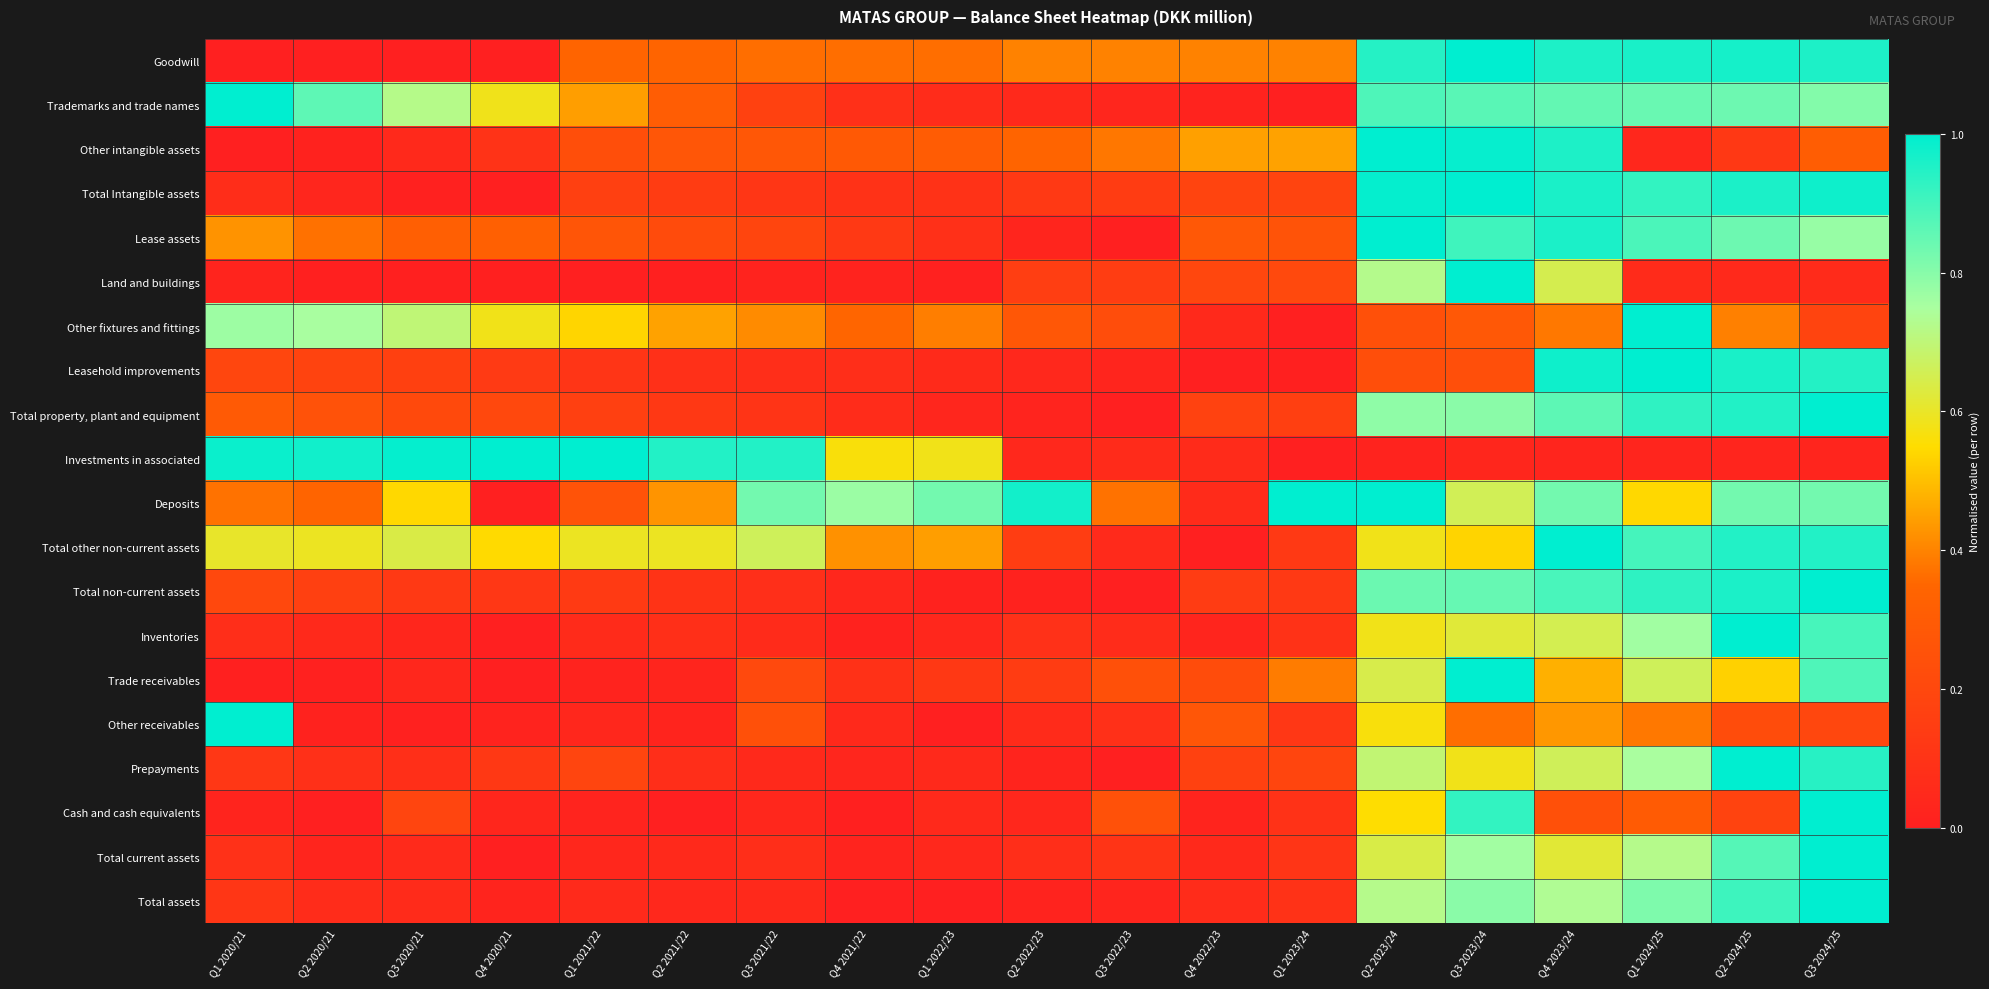

At how many categories does at least one series exceed 0?

19